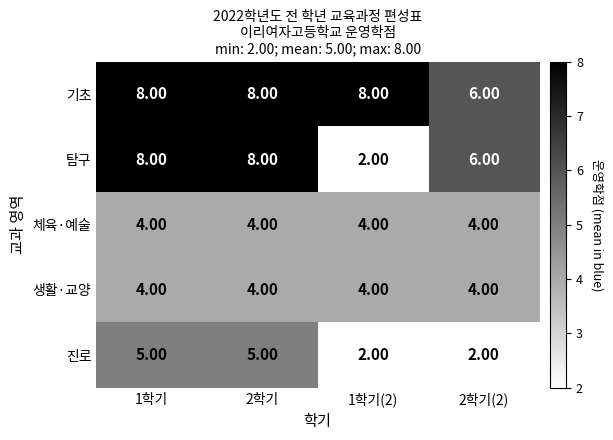

What is the difference between the highest and lowest values at 2학기(2)?

4